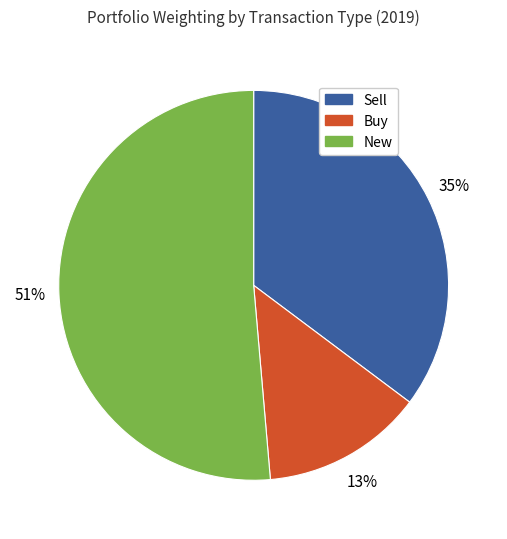

To the nearest percent, what is the difference between the largest and smallest slice percentages?

38%